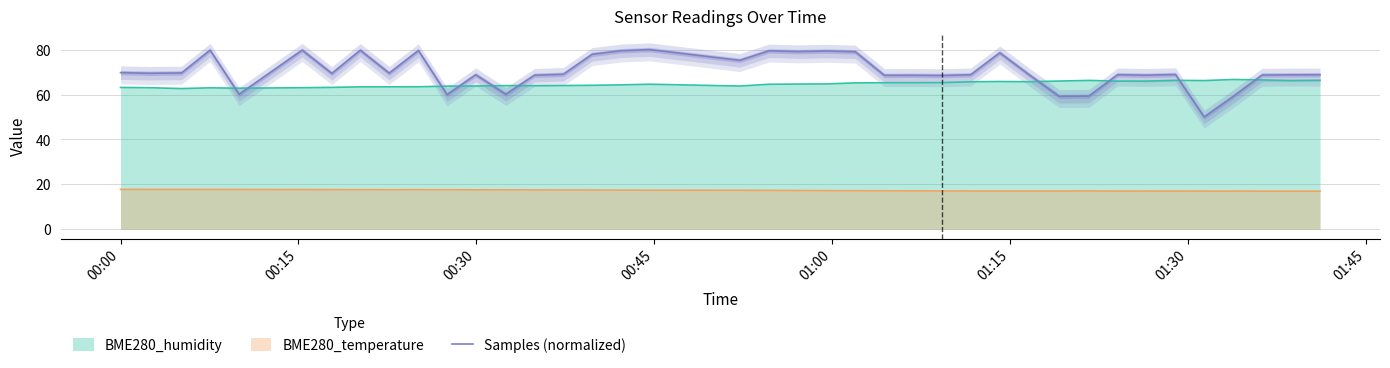

What is the sum of all values?

2744.1